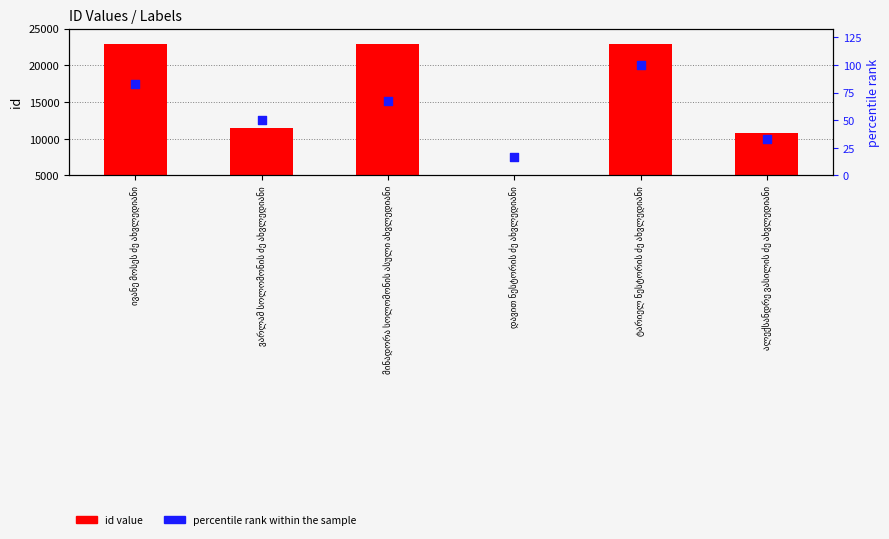

Which series contains the lowest Y value?

percentile rank within the sample